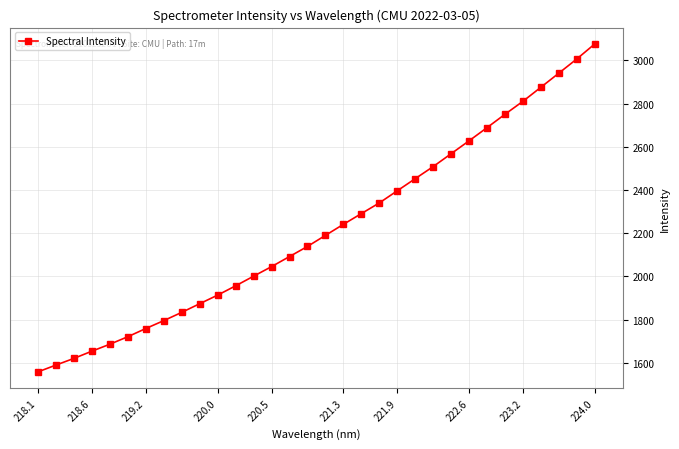

What is the greatest value displayed?

3075.8